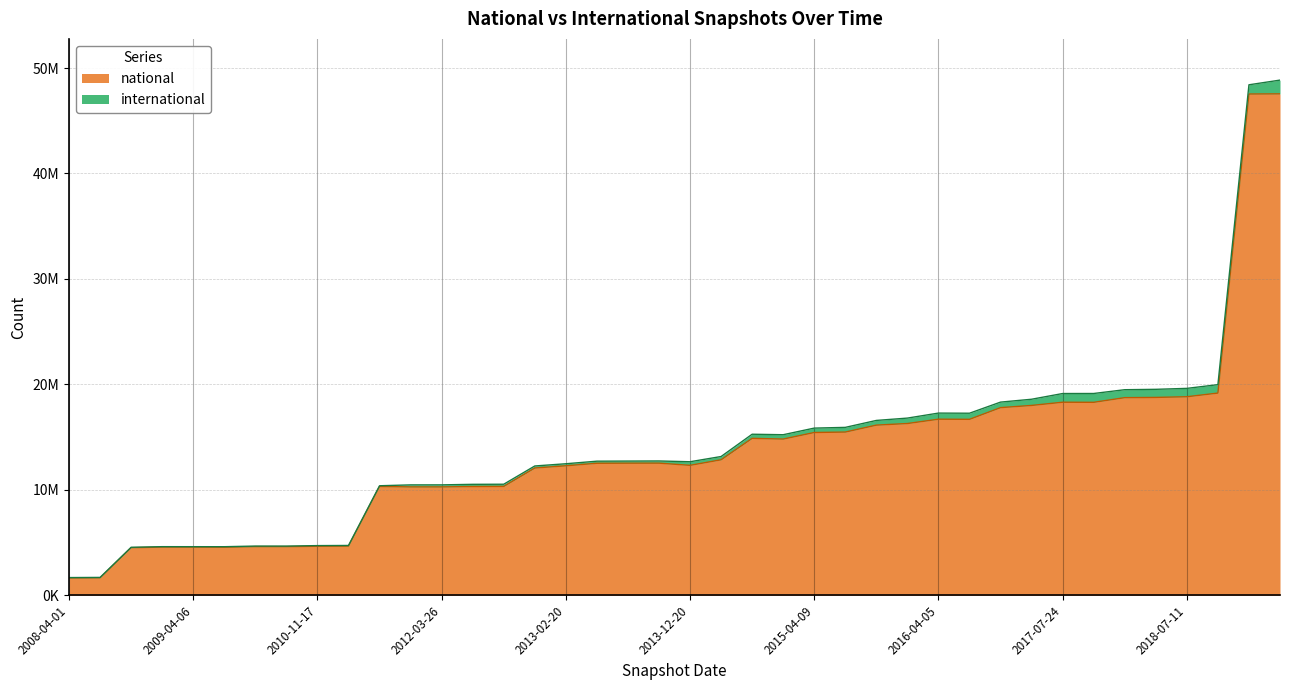

What is the ratio of the value at 2013-09-10 to the value at 2018-04-09?

0.7